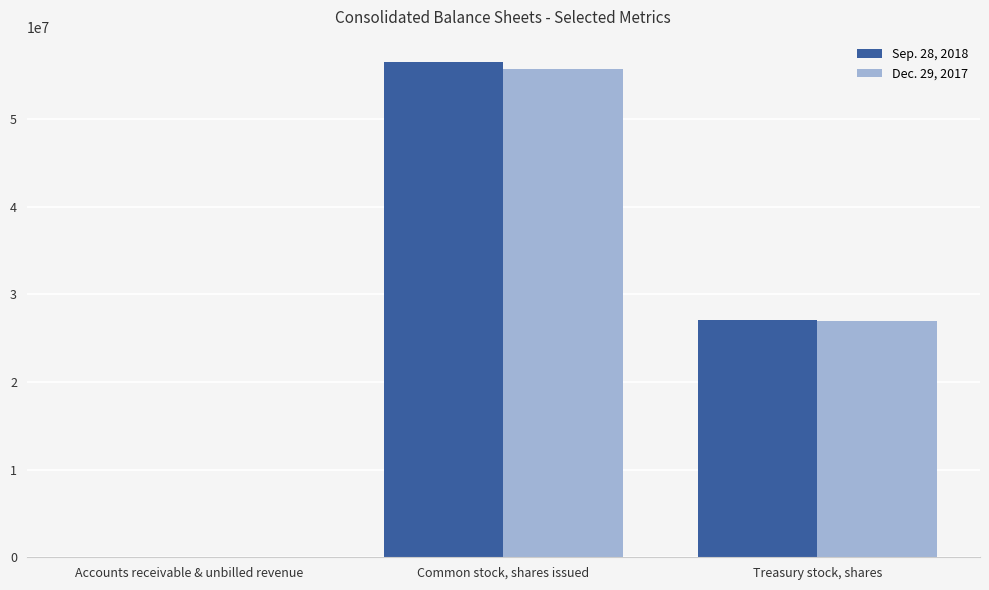

Reading left to right, extract all data points from this chart.

Sep. 28, 2018: Accounts receivable & unbilled revenue=1620	Common stock, shares issued=56535542	Treasury stock, shares=27071782
Dec. 29, 2017: Accounts receivable & unbilled revenue=2601	Common stock, shares issued=55744893	Treasury stock, shares=26945776